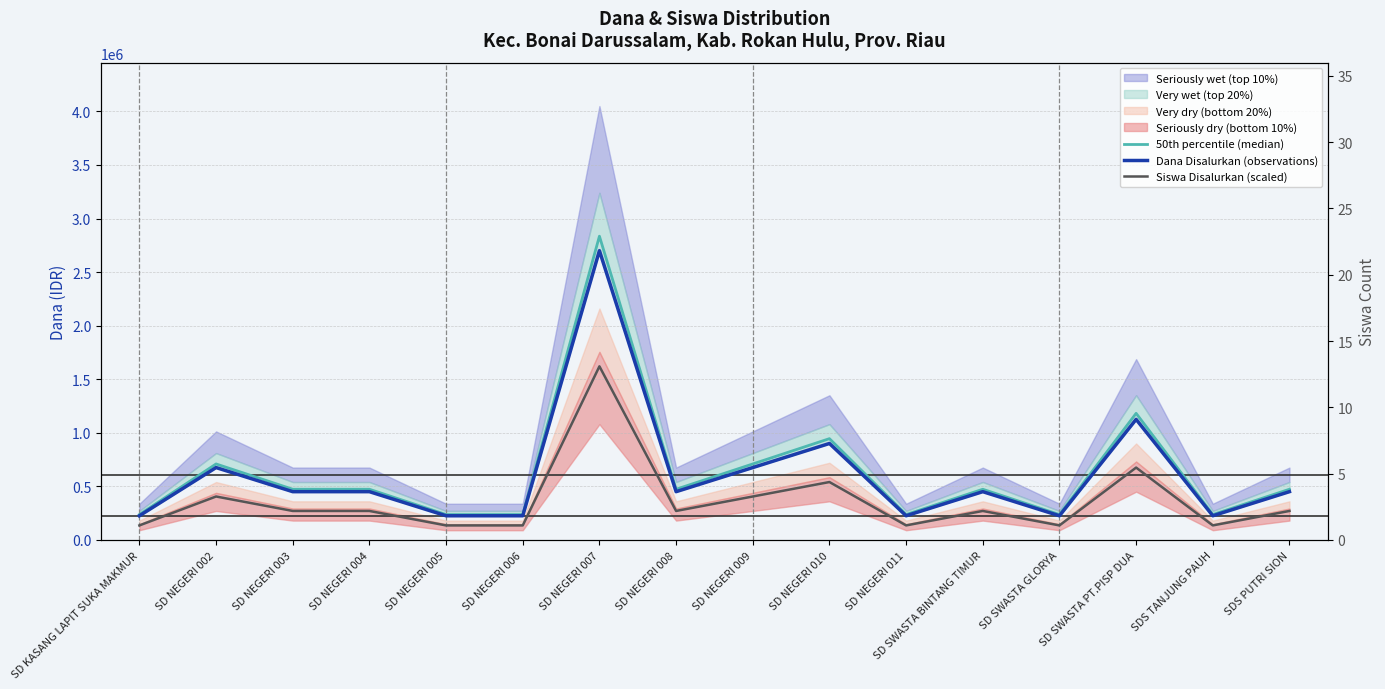

How many values in the 50th percentile (median) series exceed 472500?

5